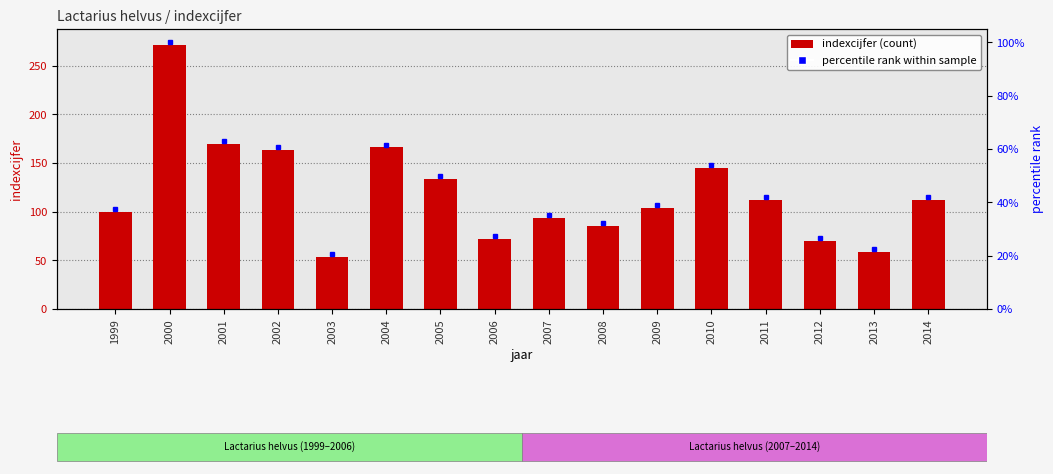

What is the difference between the second highest and second lowest values?

111